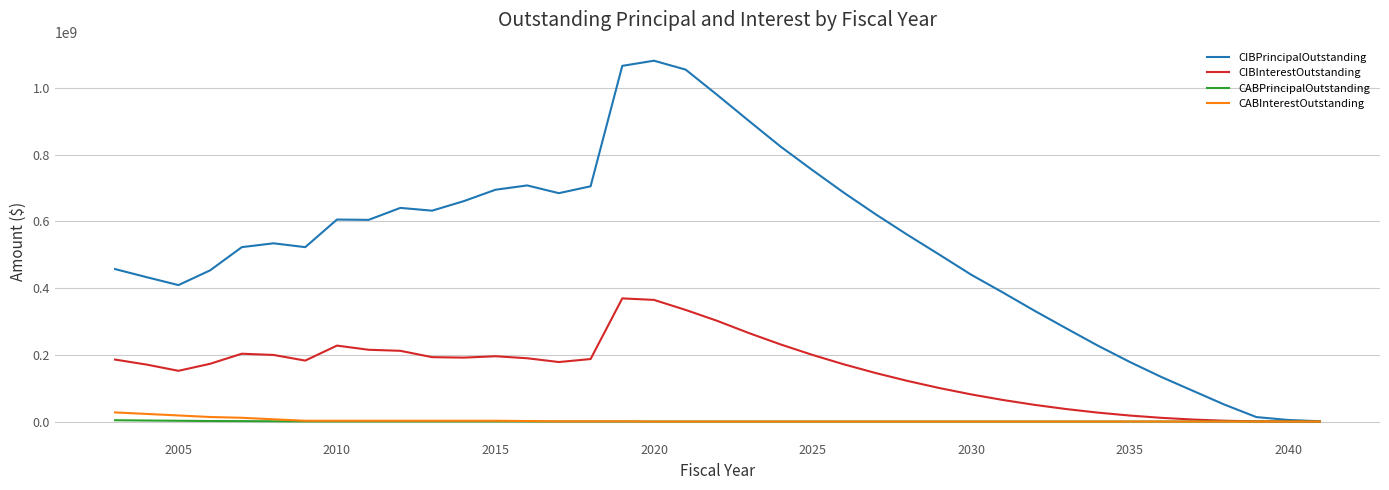

How many lines are shown in the chart?

4